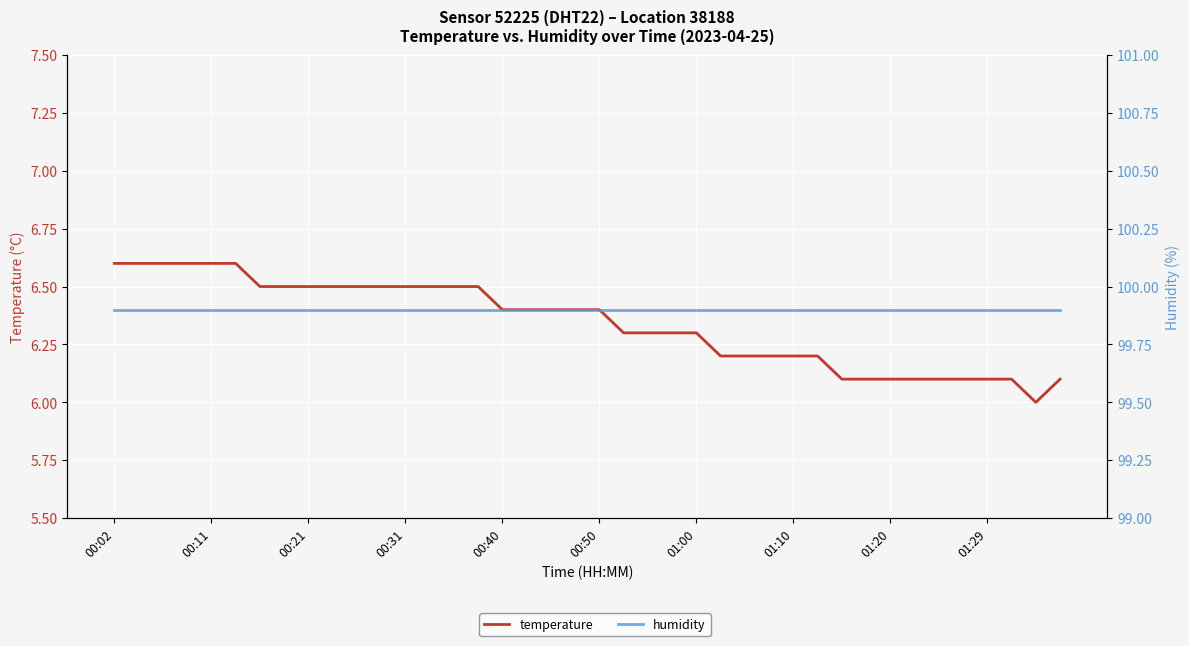

The temperature series shows 6.1 at 35. True or false?

True